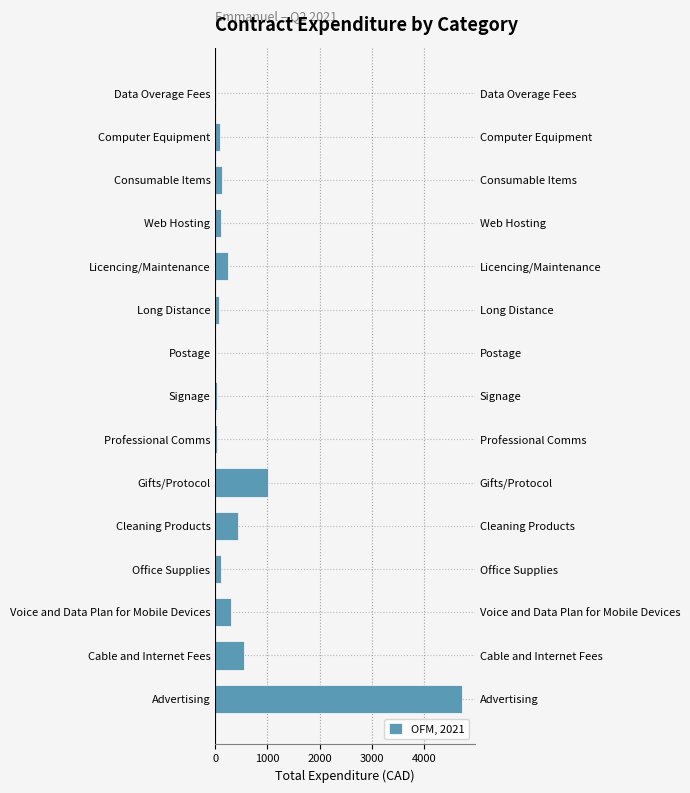

What is the maximum value shown in the chart?

4736.7